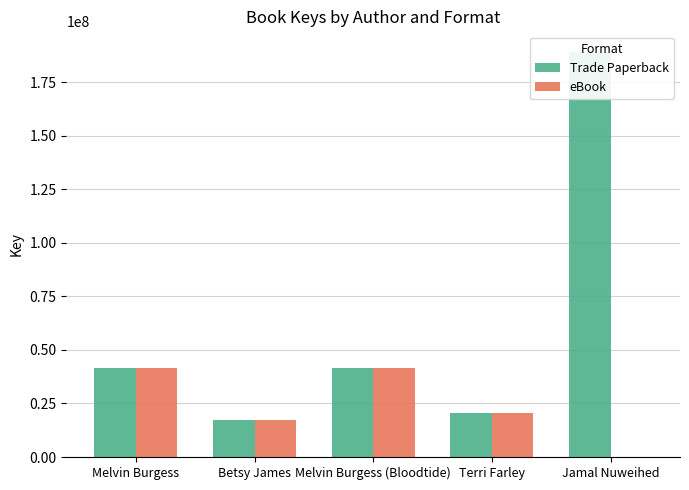

What is the difference between the maximum and minimum values in the eBook series?

41400337